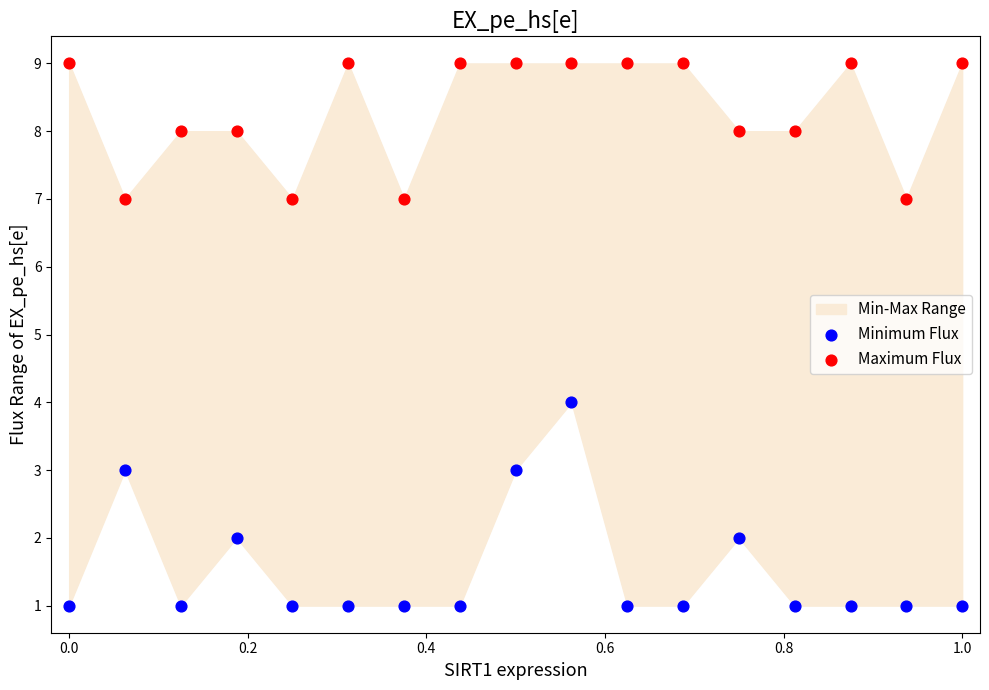

Which series reaches the maximum Y coordinate?

Maximum Flux